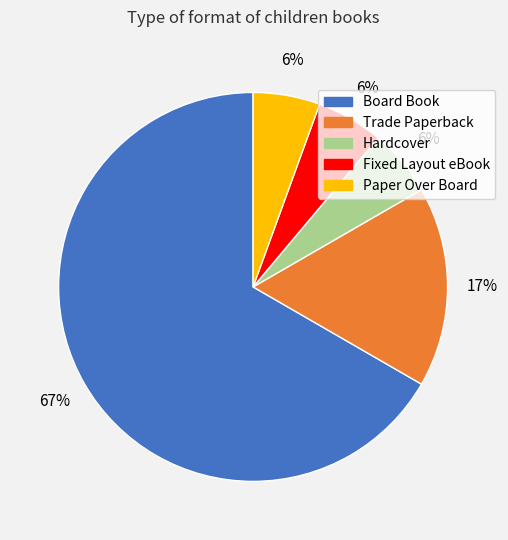

Which slice represents more than half of the pie?

Board Book